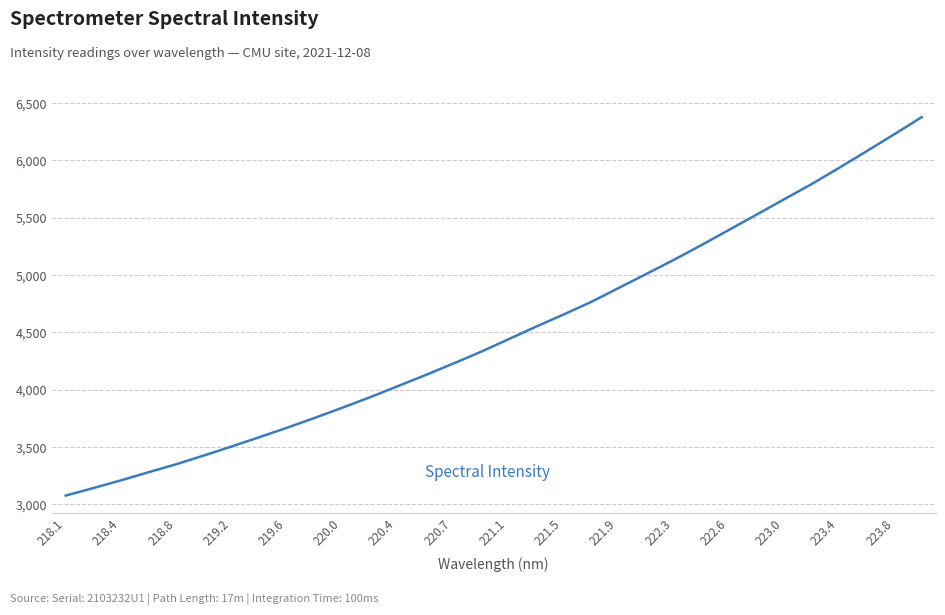

What is the greatest value displayed?

6377.3